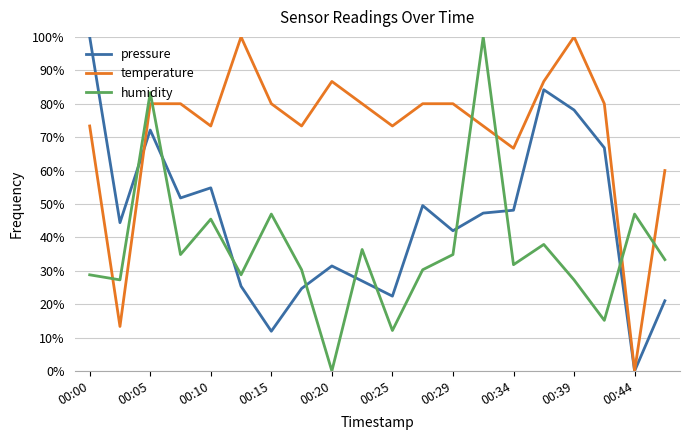

What is the difference between the maximum and minimum values in the temperature series?

100.0